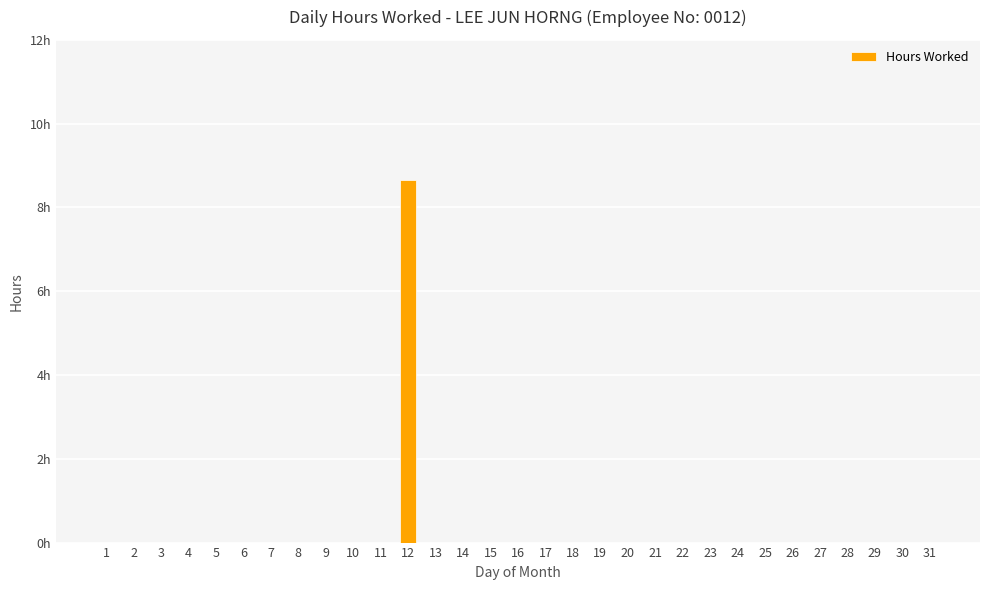

Does the chart contain stacked bars?

No